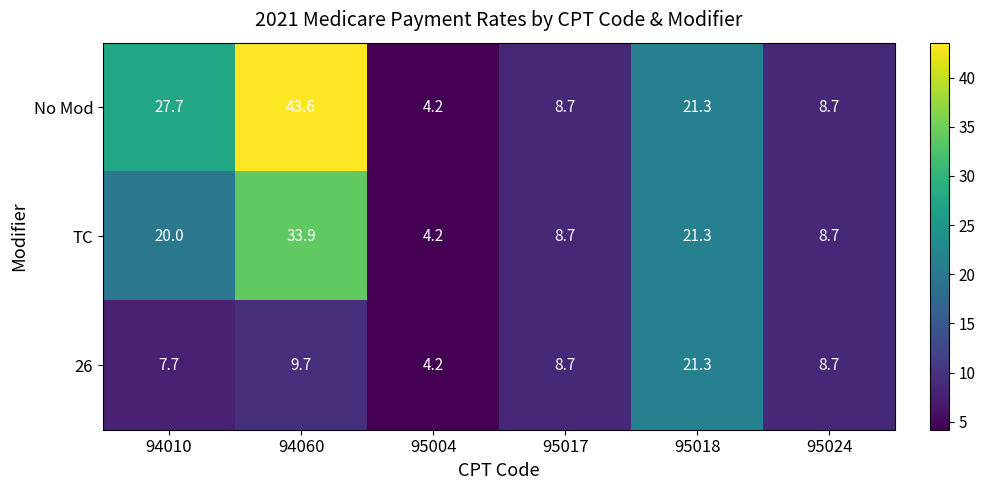

How many series are shown in this chart?

3